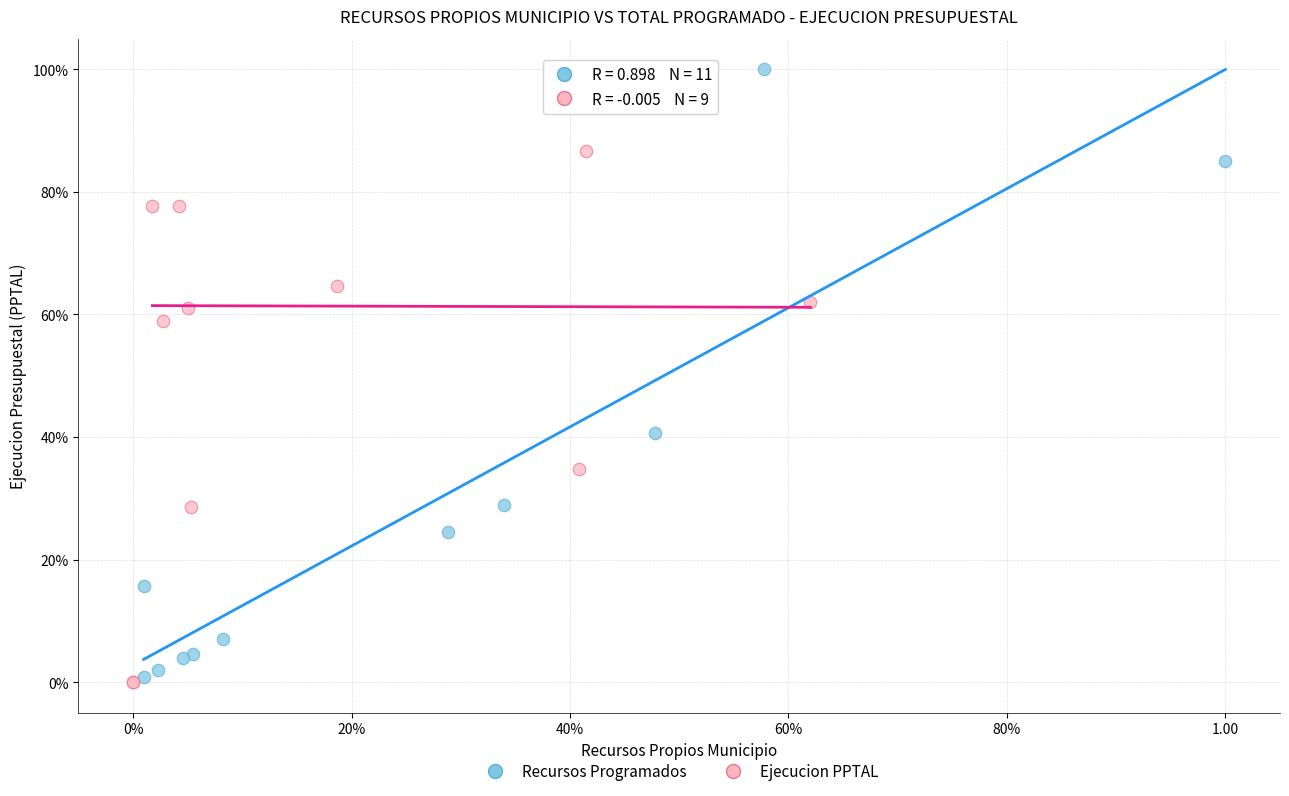

What are all the series names shown in the legend?

Recursos Programados, Ejecucion PPTAL